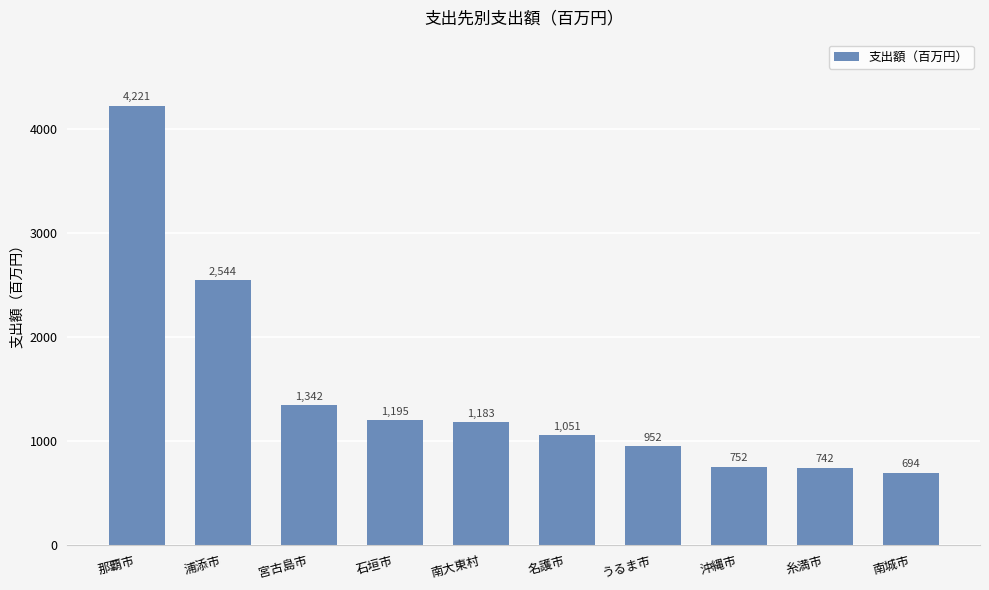

What is the ratio of the value at 宮古島市 to the value at 沖縄市?

1.8